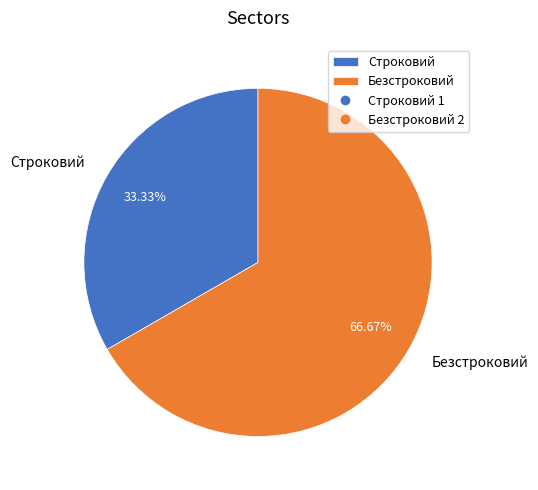

Rank the categories by value from lowest to highest.

Строковий, Безстроковий